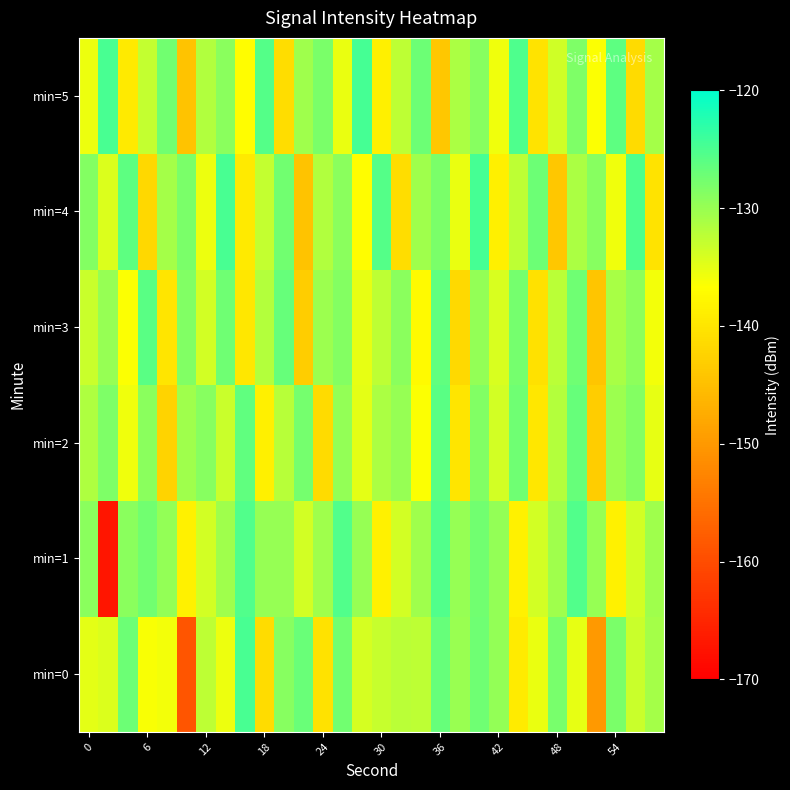

How many series are shown in this chart?

6